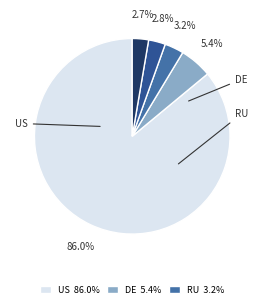

Is there a majority slice in this chart?

Yes